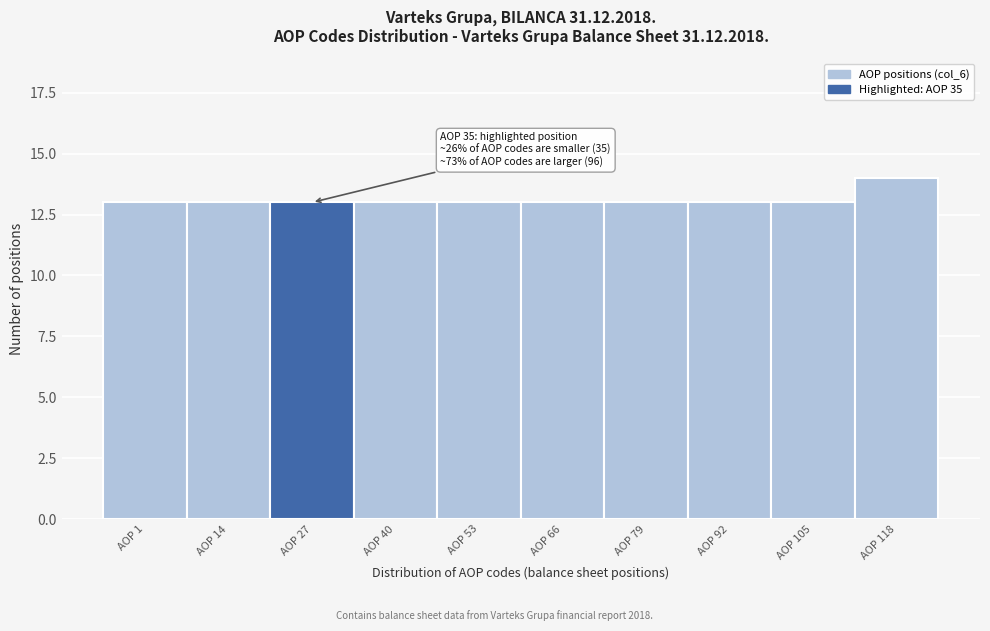

Reading left to right, transcribe all the data shown in this chart.

AOP 1=13	AOP 14=13	AOP 27=13	AOP 40=13	AOP 53=13	AOP 66=13	AOP 79=13	AOP 92=13	AOP 105=13	AOP 118=14